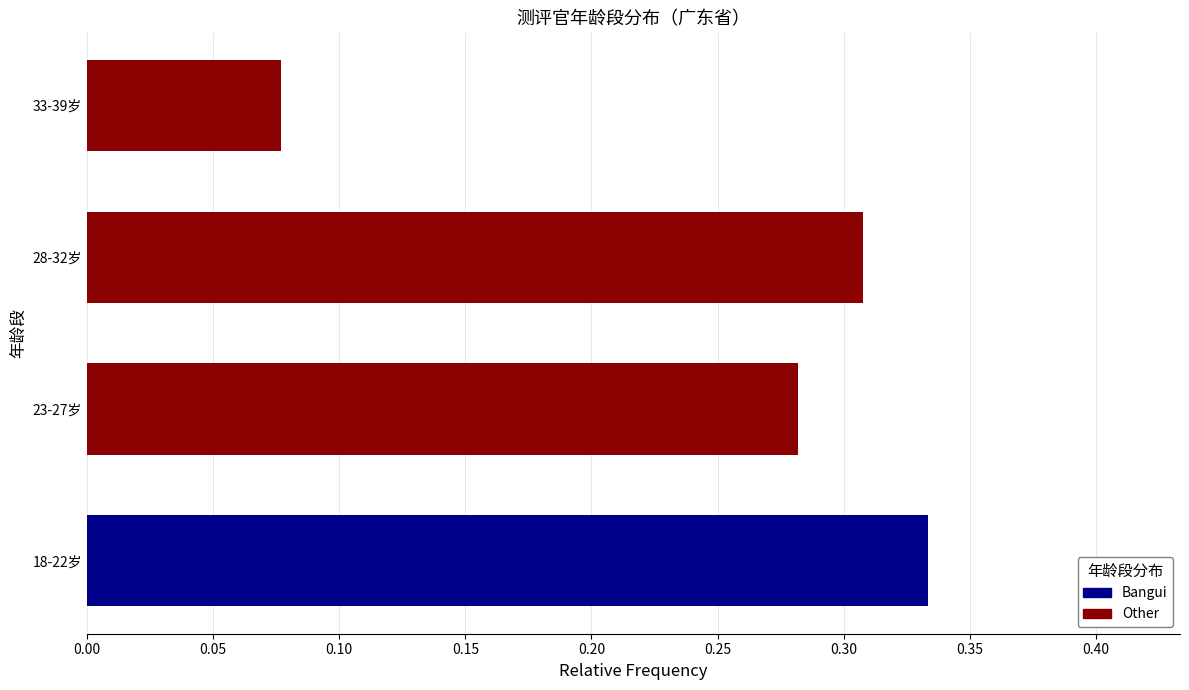

Which category has the highest value across all series?

18-22岁